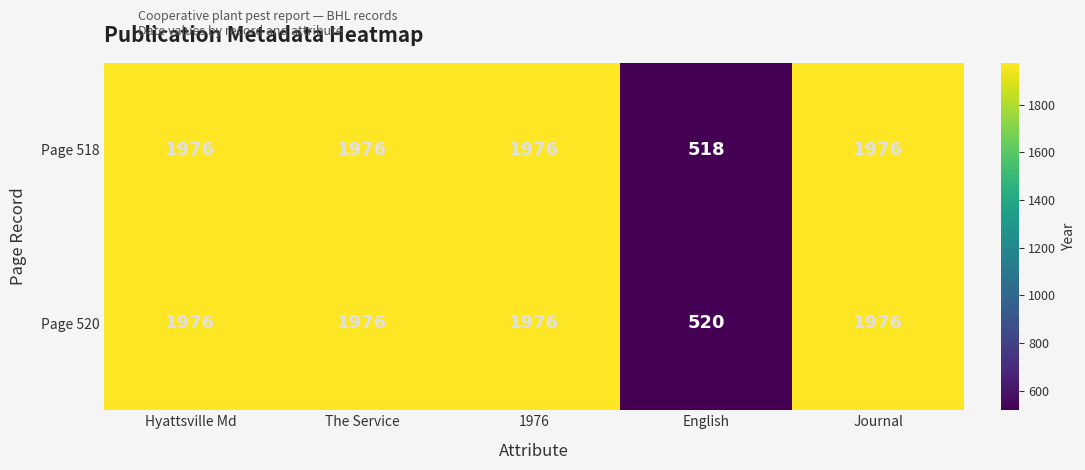

Is it true that Page 520 equals 3117 at Journal?

False